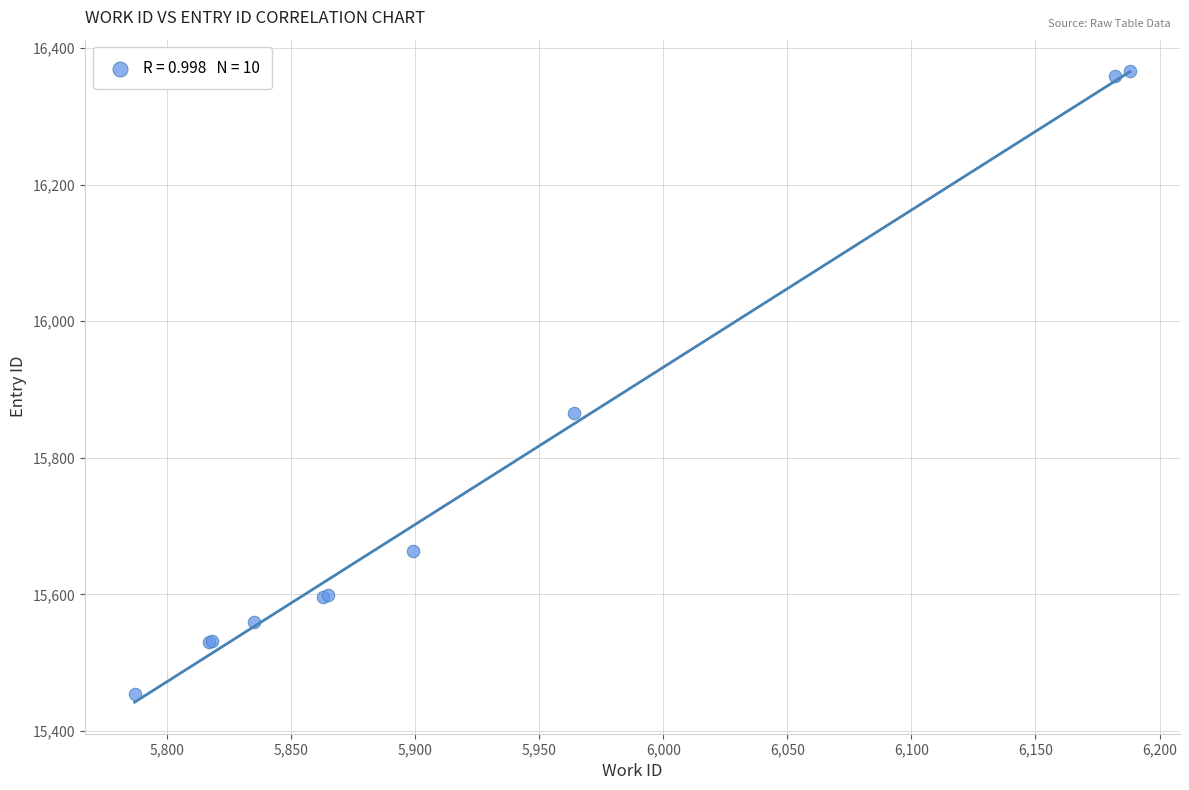

What Y value in the scatter plot is closest to 15910?

15865